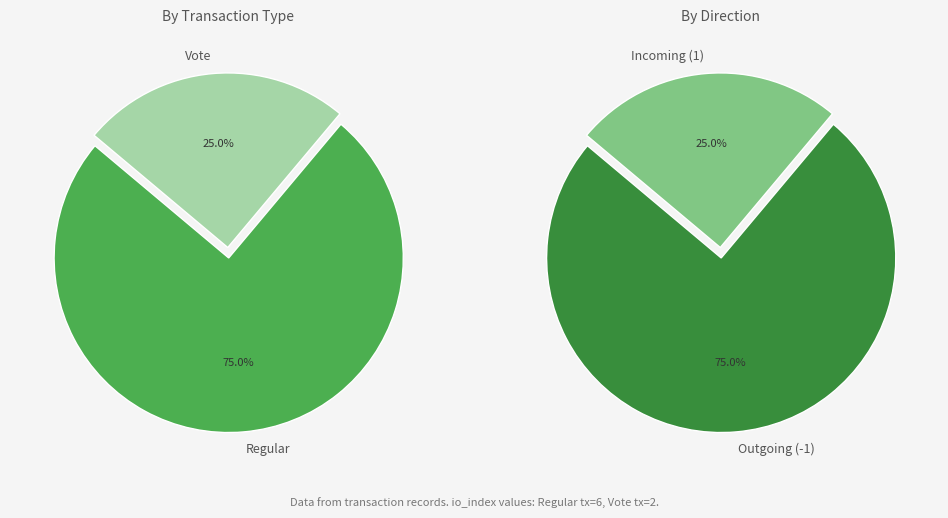

Is there a majority slice in this chart?

Yes